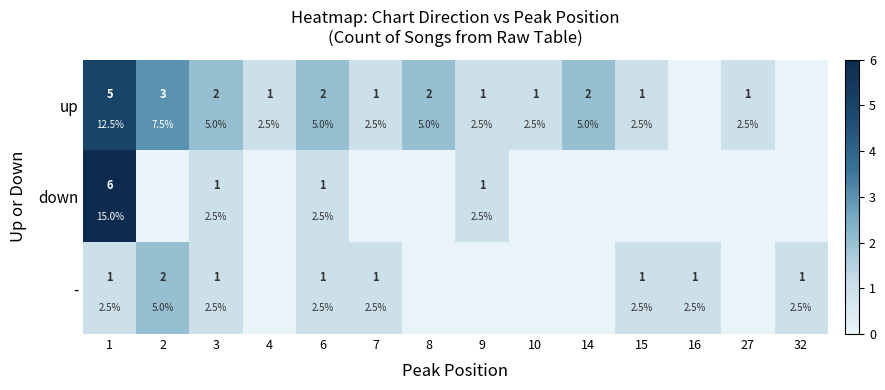

What is the sum of all up values?

22